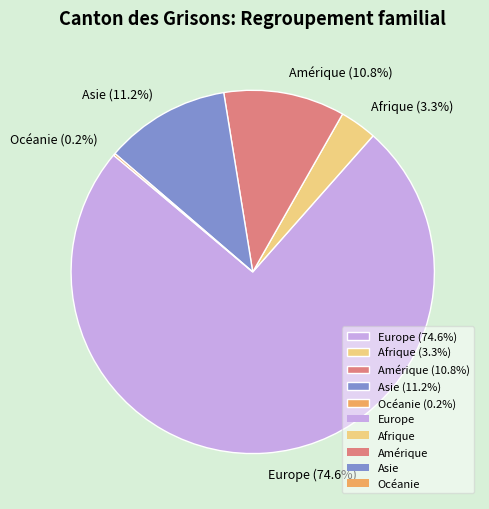

The Afrique slice represents 3% of the pie. True or false?

True